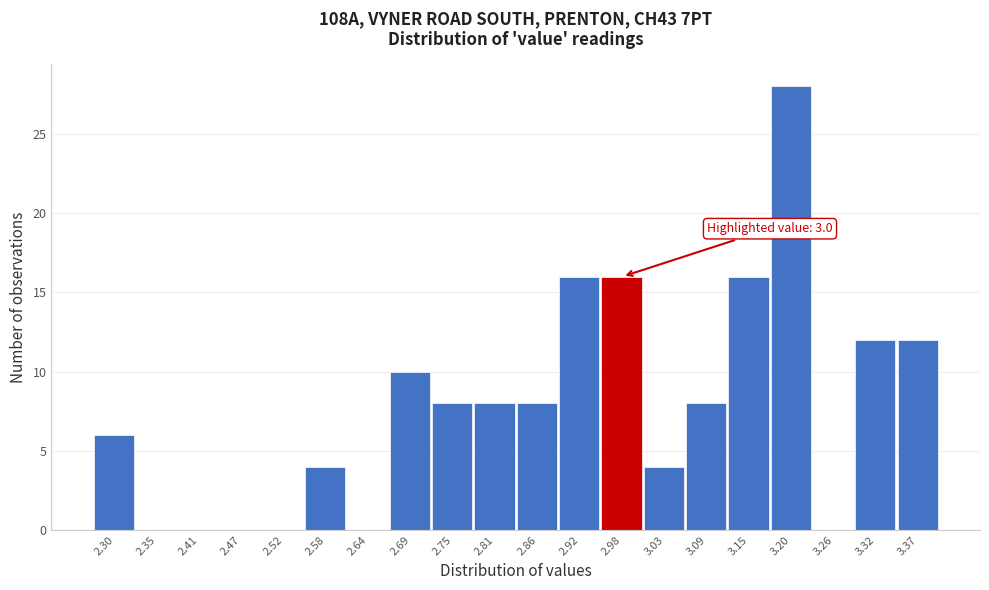

Over which range of the x-axis is the bar tallest?

3.17 to 3.23